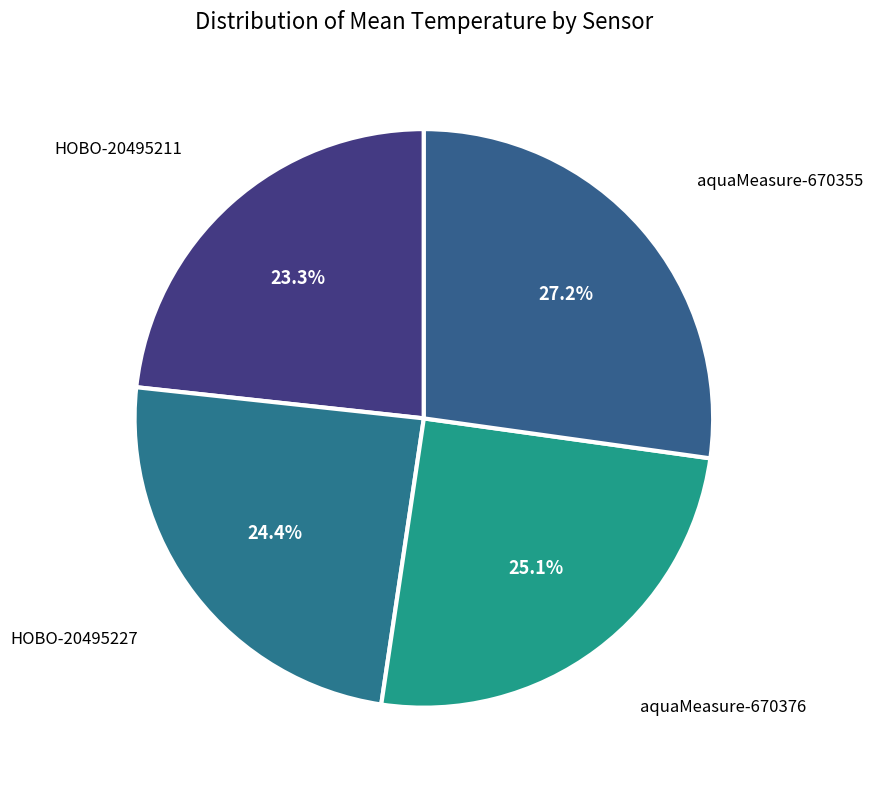

To the nearest percent, what is the combined percentage of aquaMeasure-670355 and HOBO-20495227?

52%